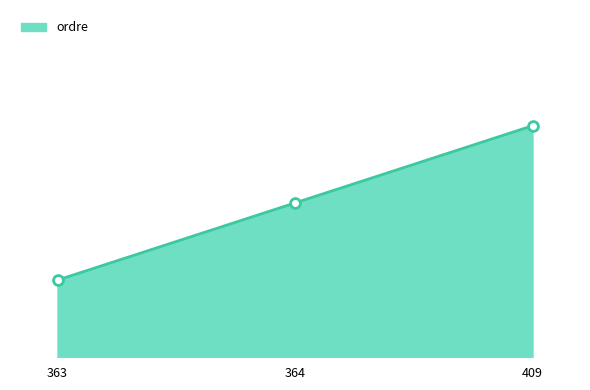

Between 364 and 409, which is larger?

409